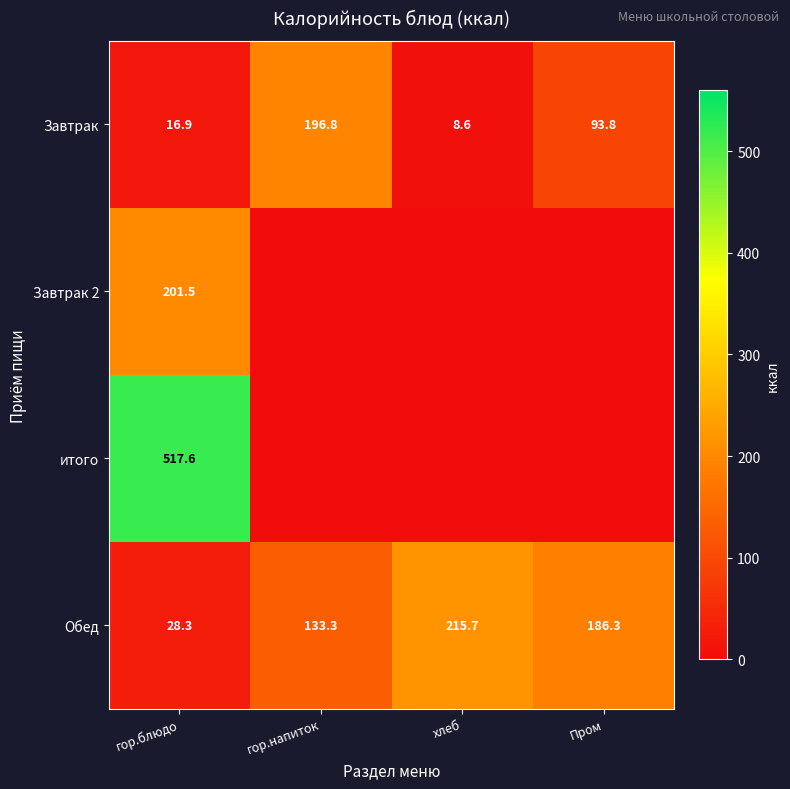

At how many categories does at least one series exceed 370?

1